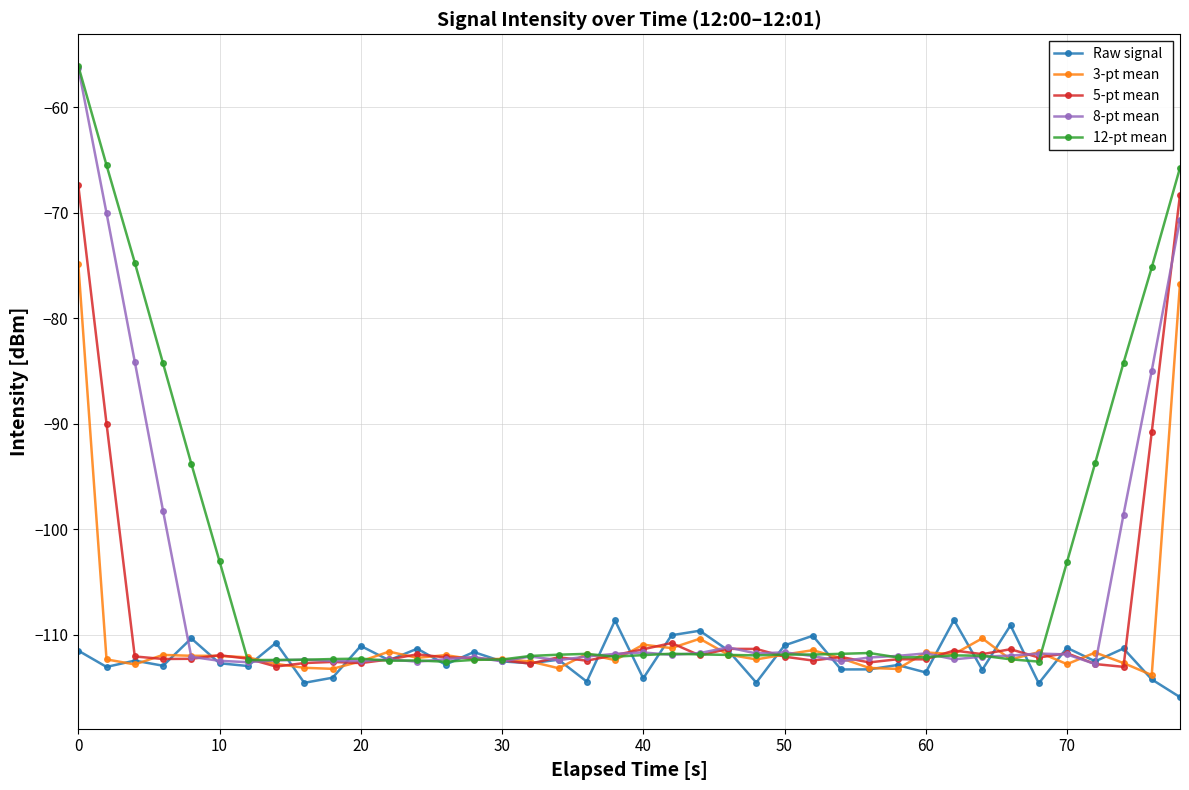

How many series are shown in this chart?

5